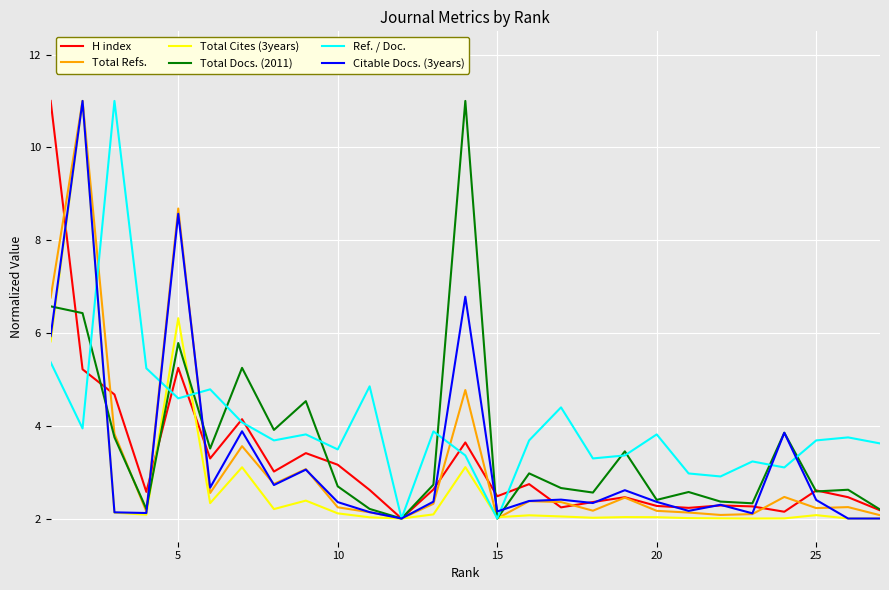

What is the greatest value displayed?

11.0